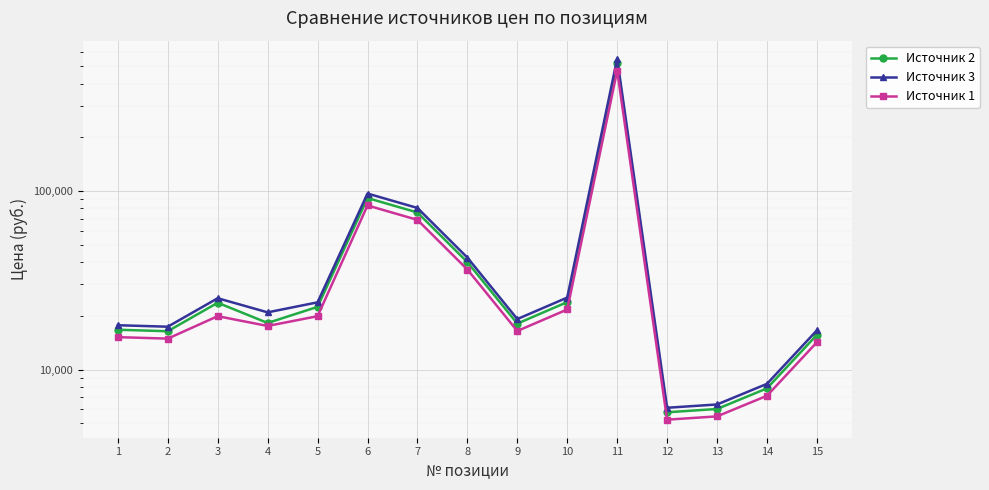

True or false: Источник 2 and Источник 3 intersect in this chart.

False